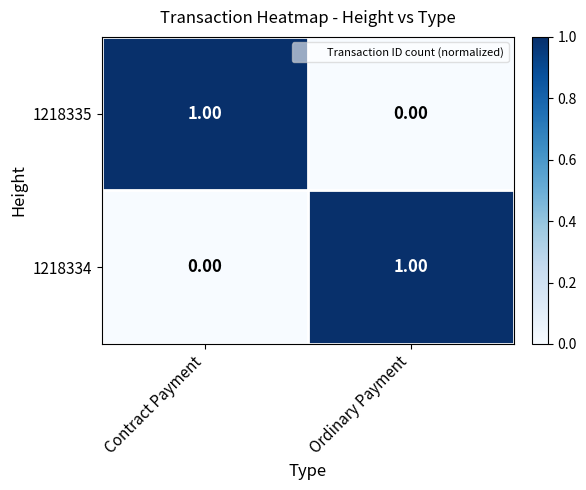

How many data points does each series have?

2